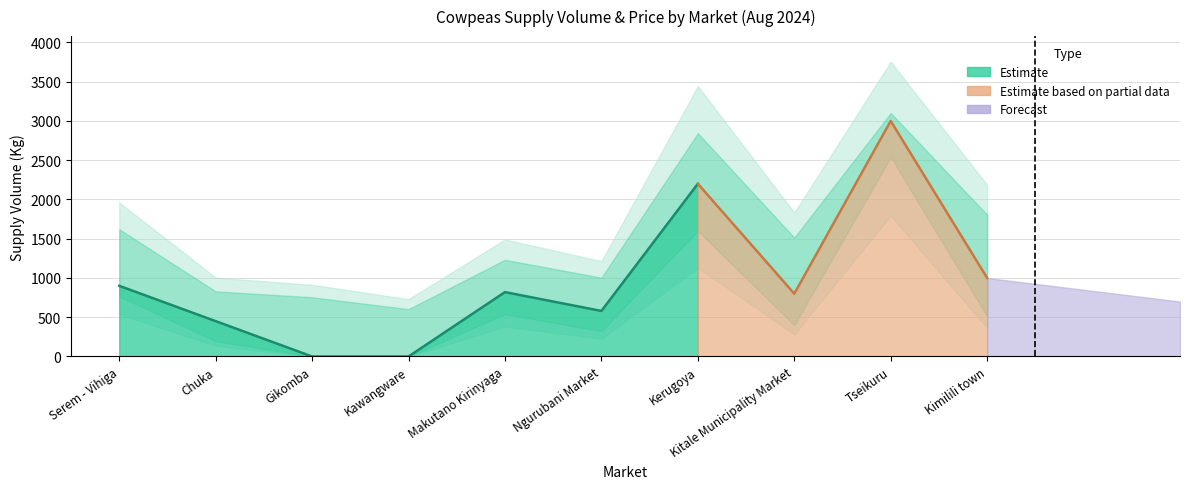

Rank the categories by value from lowest to highest.

Gikomba, Kawangware, Chuka, Ngurubani Market, Kitale Municipality Market, Makutano Kirinyaga, Serem - Vihiga, Kimilili town, Kerugoya, Tseikuru